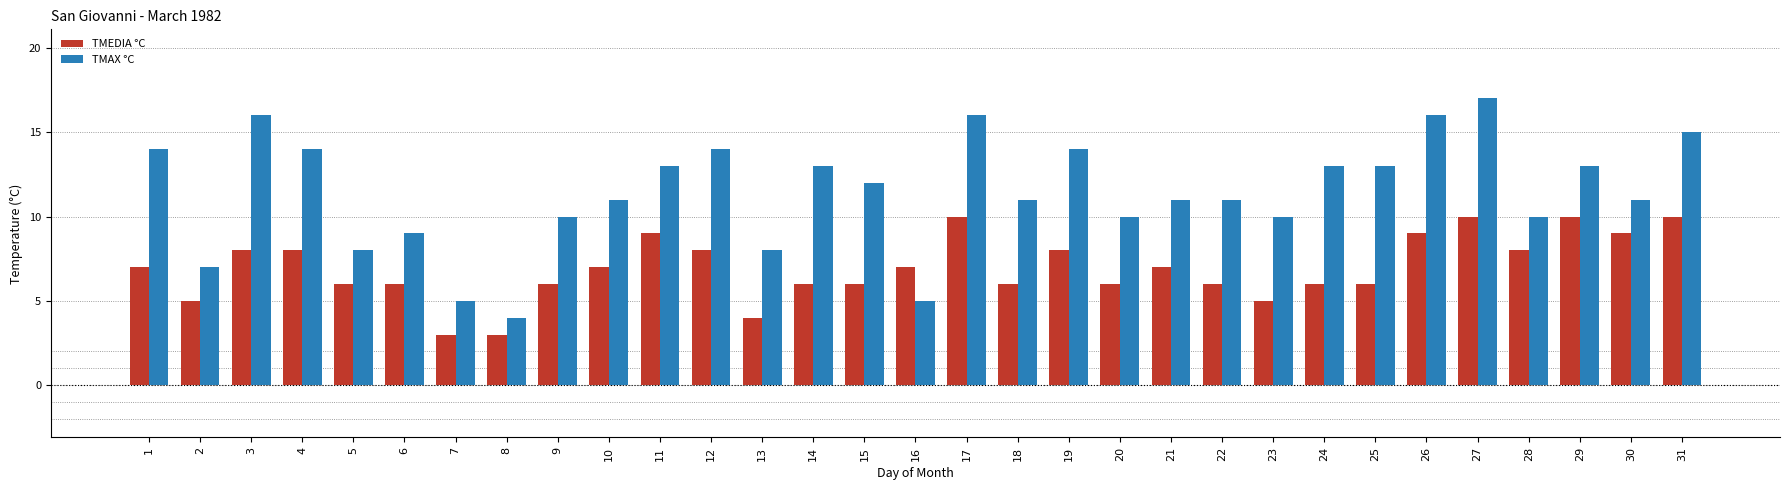

How many groups of bars are there?

31